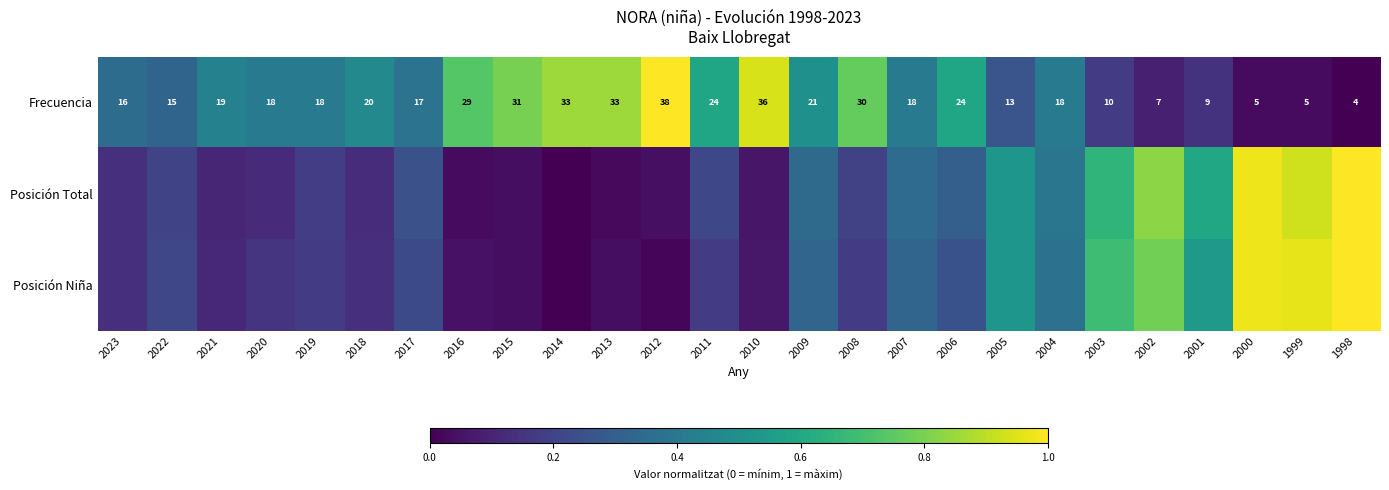

What is the total value across all series at 2023?

0.6